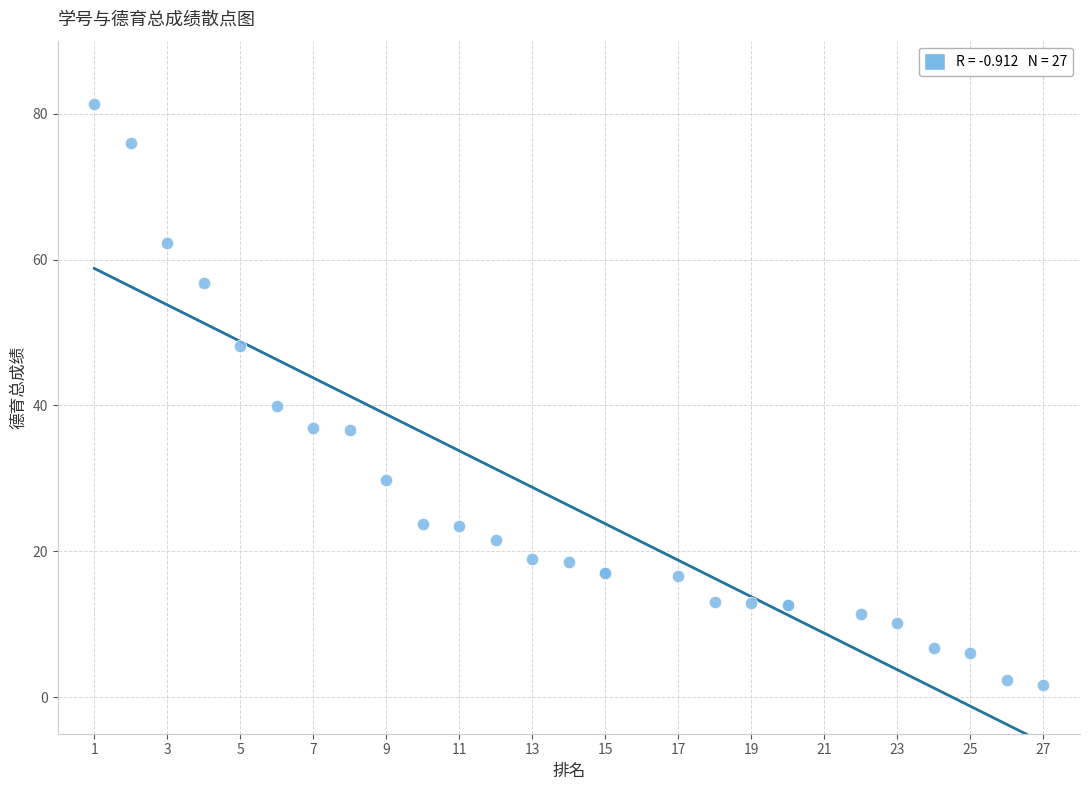

What Y value in the scatter plot is closest to 41?

39.9